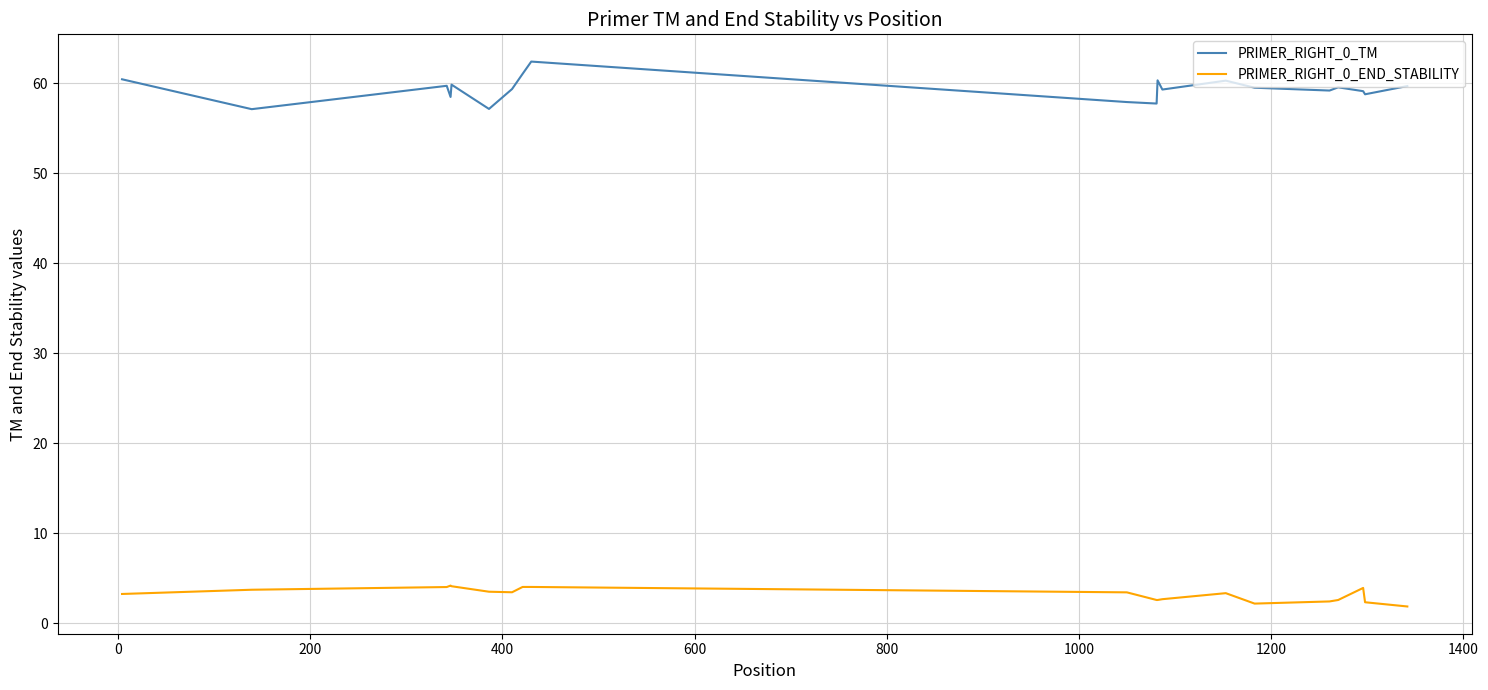

Rank the series by their maximum value, from lowest to highest.

PRIMER_RIGHT_0_END_STABILITY, PRIMER_RIGHT_0_TM